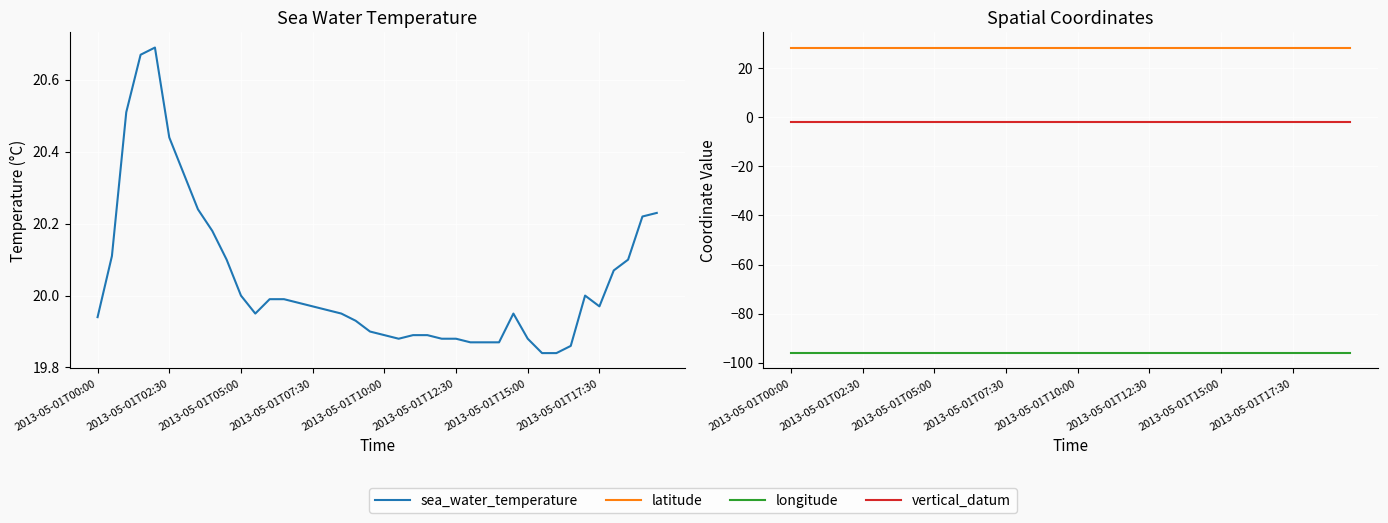

Between 33 and 8, which is larger?

8